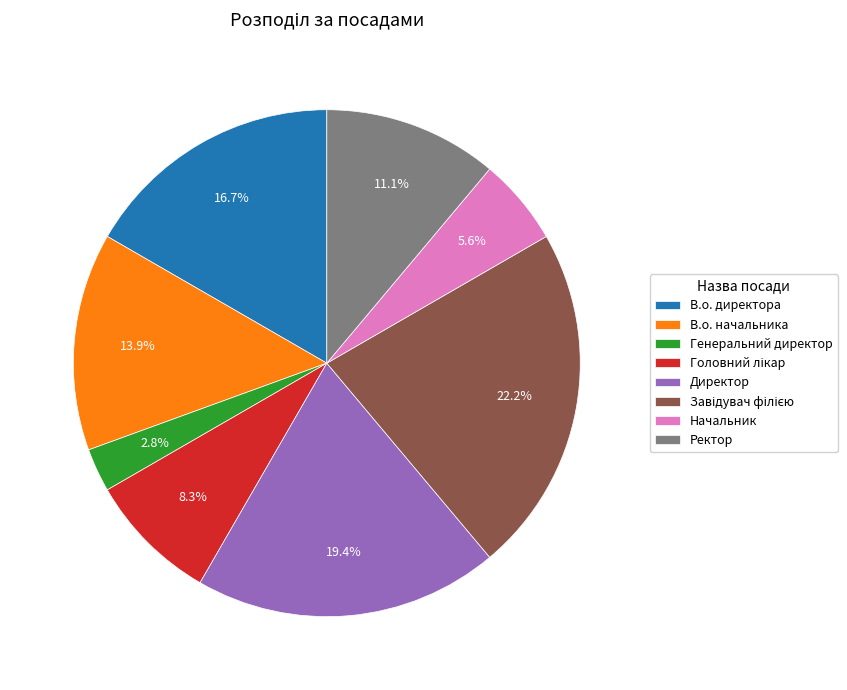

Is В.о. директора the majority of the pie?

No